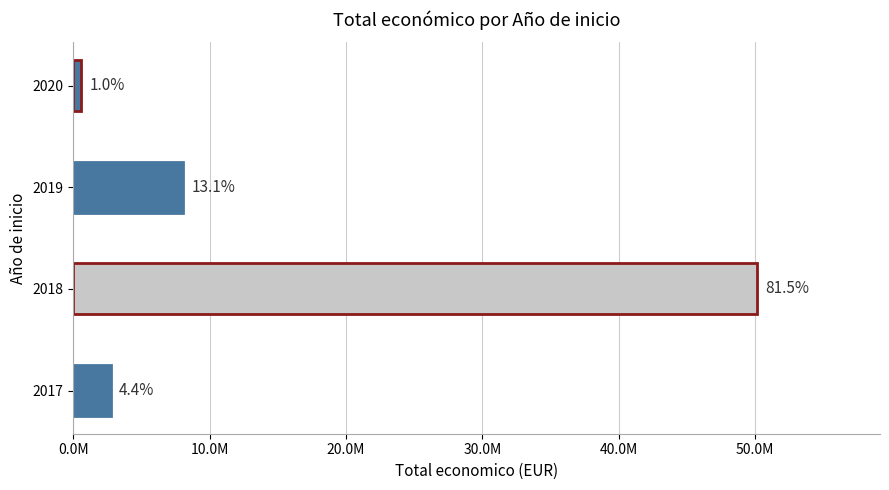

What is the average value?

15378446